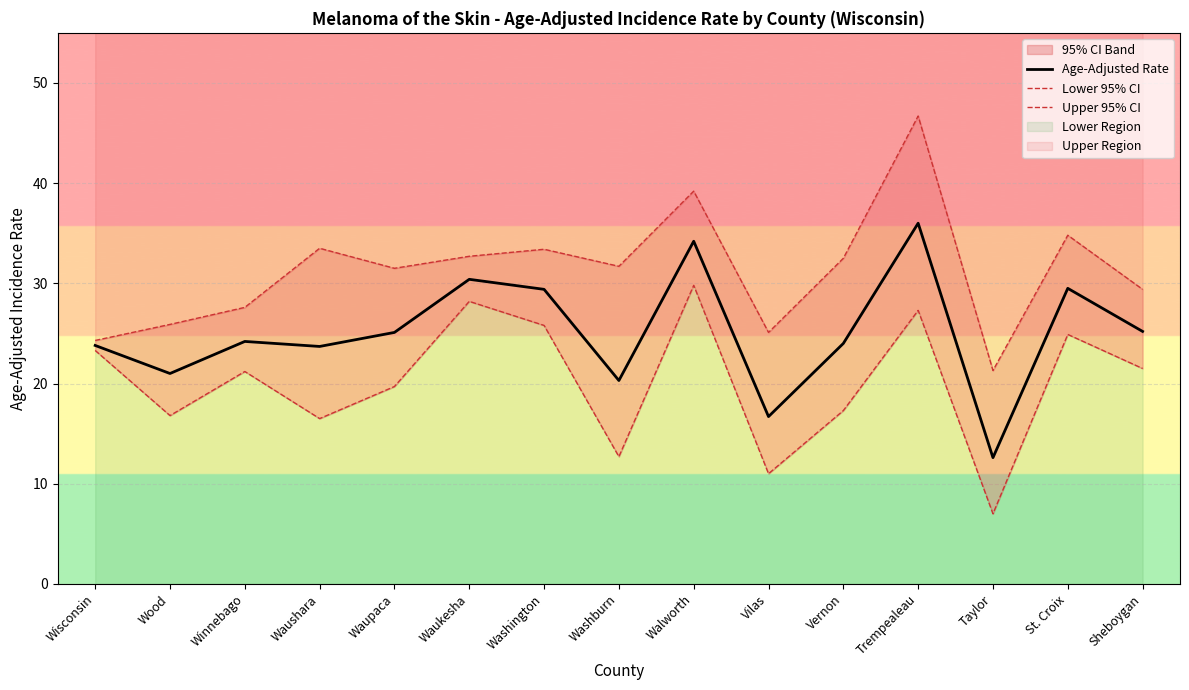

Reading right to left, extract all data points from this chart.

Age-Adjusted Rate: Sheboygan=25.2	St. Croix=29.5	Taylor=12.6	Trempealeau=36.0	Vernon=24.0	Vilas=16.7	Walworth=34.2	Washburn=20.3	Washington=29.4	Waukesha=30.4	Waupaca=25.1	Waushara=23.7	Winnebago=24.2	Wood=21.0	Wisconsin=23.8
Lower 95% CI: Sheboygan=21.5	St. Croix=24.9	Taylor=7.0	Trempealeau=27.3	Vernon=17.3	Vilas=11.0	Walworth=29.8	Washburn=12.7	Washington=25.8	Waukesha=28.2	Waupaca=19.7	Waushara=16.5	Winnebago=21.2	Wood=16.8	Wisconsin=23.3
Upper 95% CI: Sheboygan=29.4	St. Croix=34.8	Taylor=21.3	Trempealeau=46.7	Vernon=32.5	Vilas=25.1	Walworth=39.2	Washburn=31.7	Washington=33.4	Waukesha=32.7	Waupaca=31.5	Waushara=33.5	Winnebago=27.6	Wood=25.9	Wisconsin=24.3